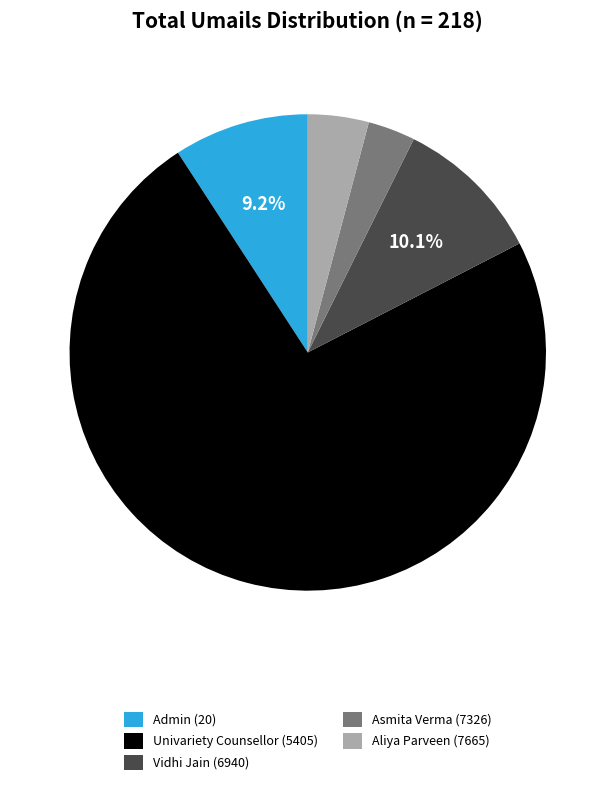

Does Univariety Counsellor (5405) represent more than half of the total?

Yes